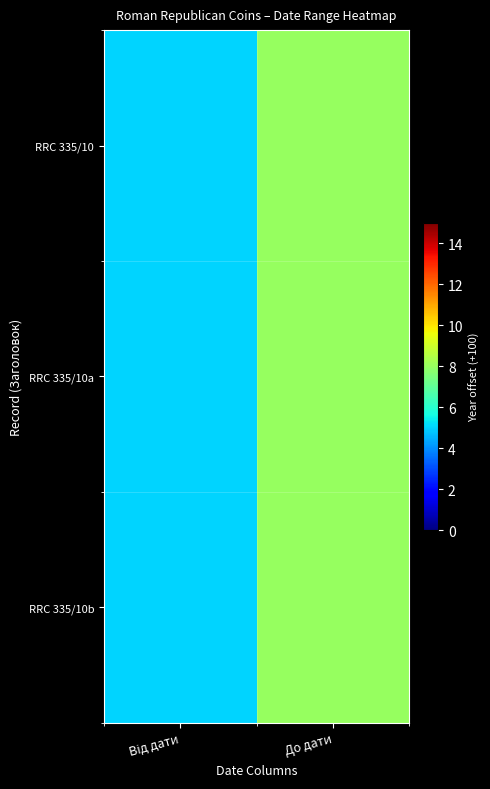

Which has a higher value, Від дати or До дати?

До дати